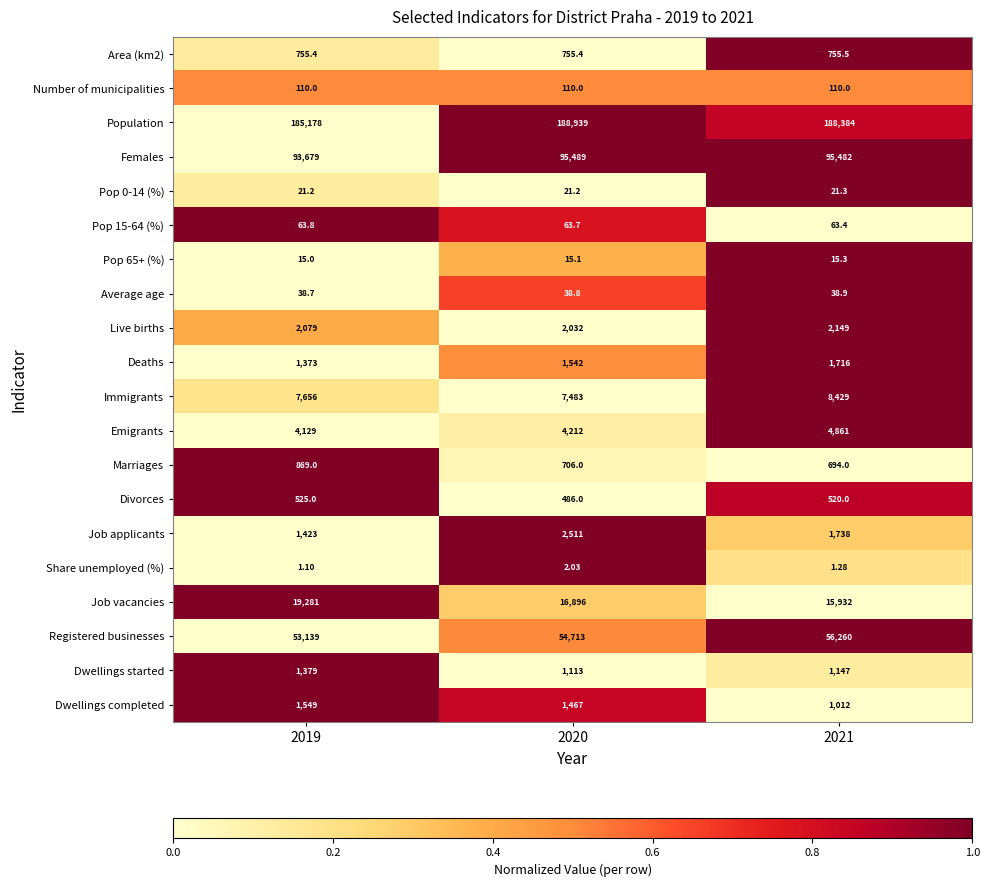

Is the value of Deaths at 2019 greater than the value of Marriages at 2020?

Yes